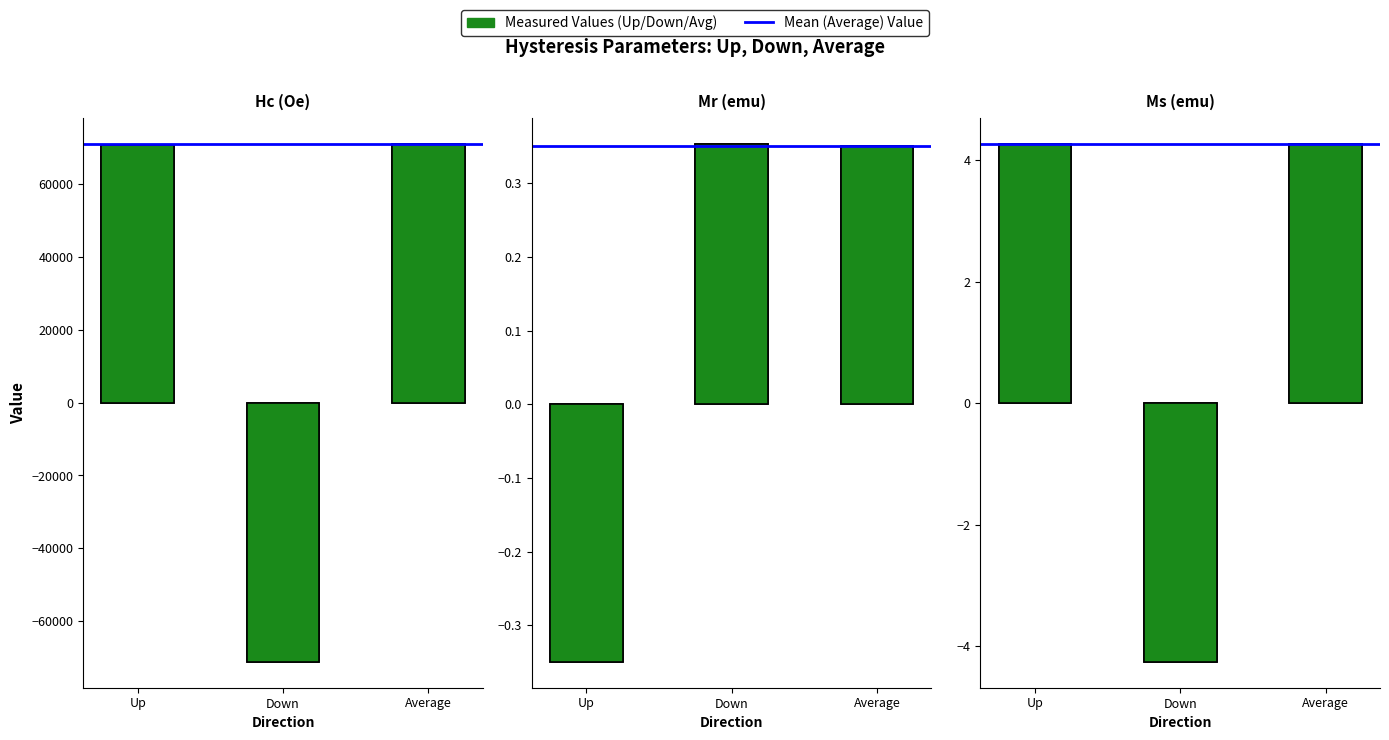

What is the difference between the maximum and minimum values in the Down series?

71146.4